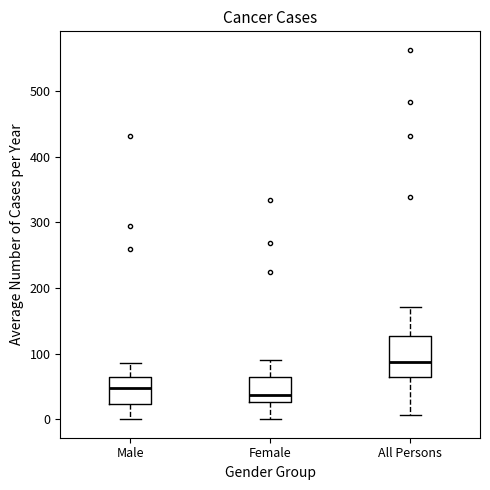

Which box's median line is the highest?

All Persons